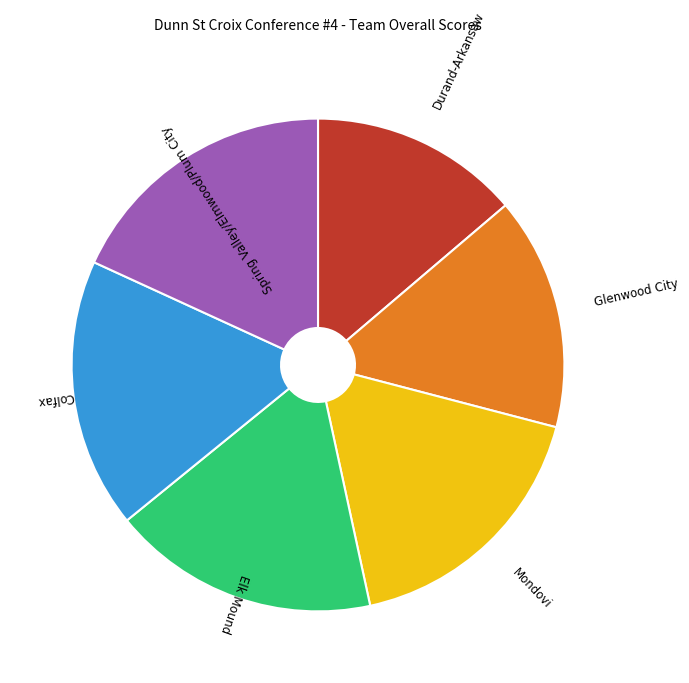

Which slice is the smallest?

Durand-Arkansaw